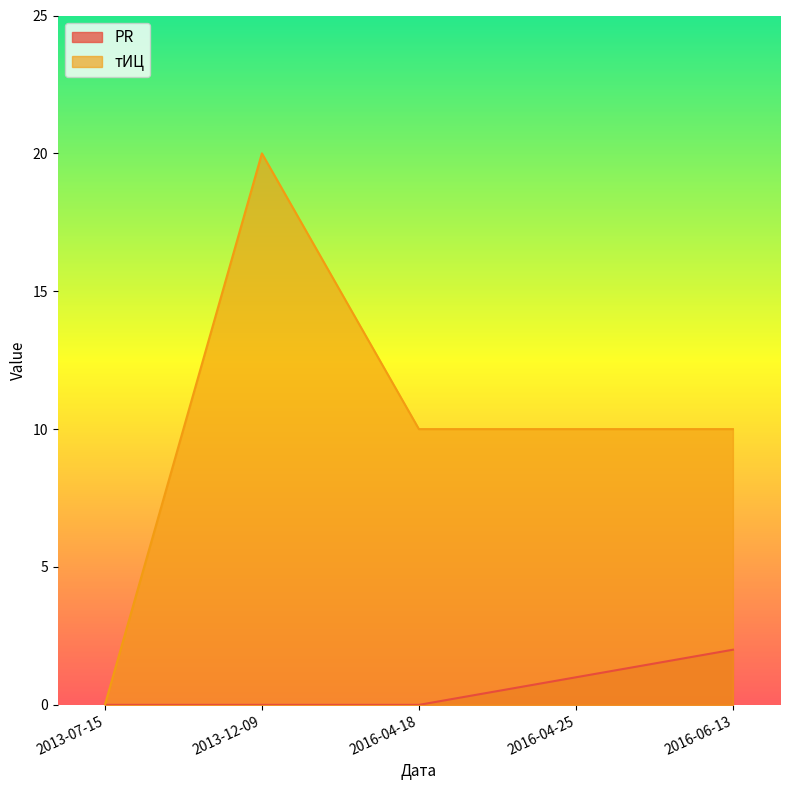

What is the label of the 4th point from the left?

2016-04-25